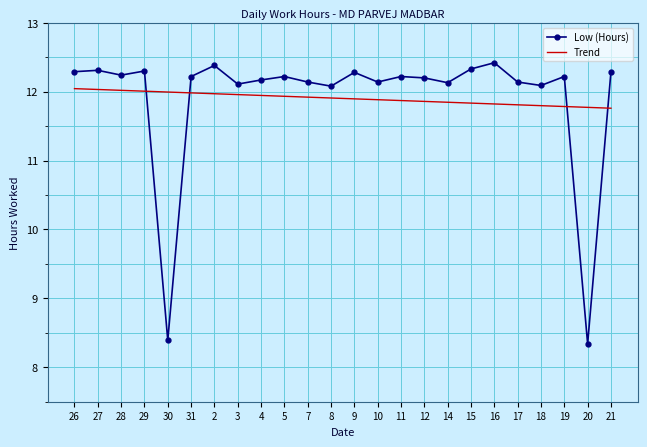

Where is the first local minimum for Low (Hours)?

28